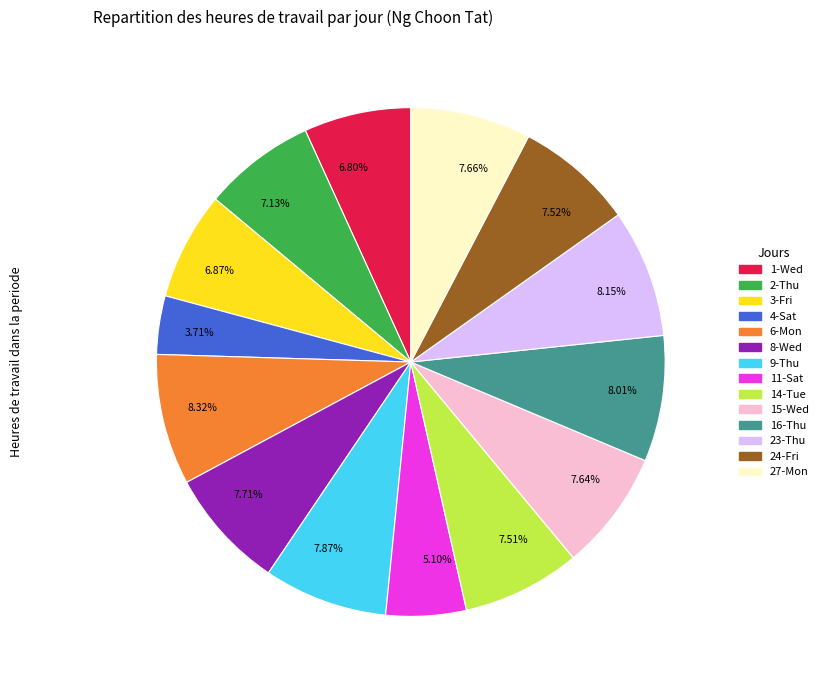

How many segments does this pie chart have?

14